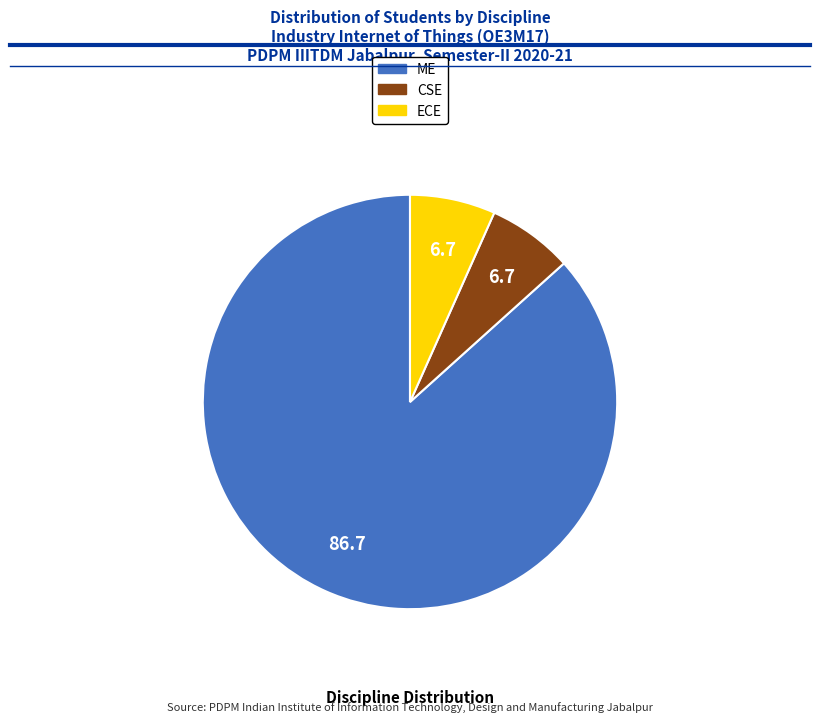

Which has a higher value, ME or ECE?

ME